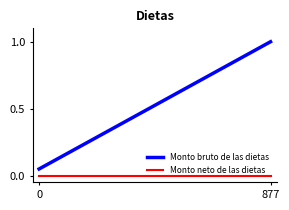

Rank the series by their maximum value, from lowest to highest.

Monto neto de las dietas, Monto bruto de las dietas